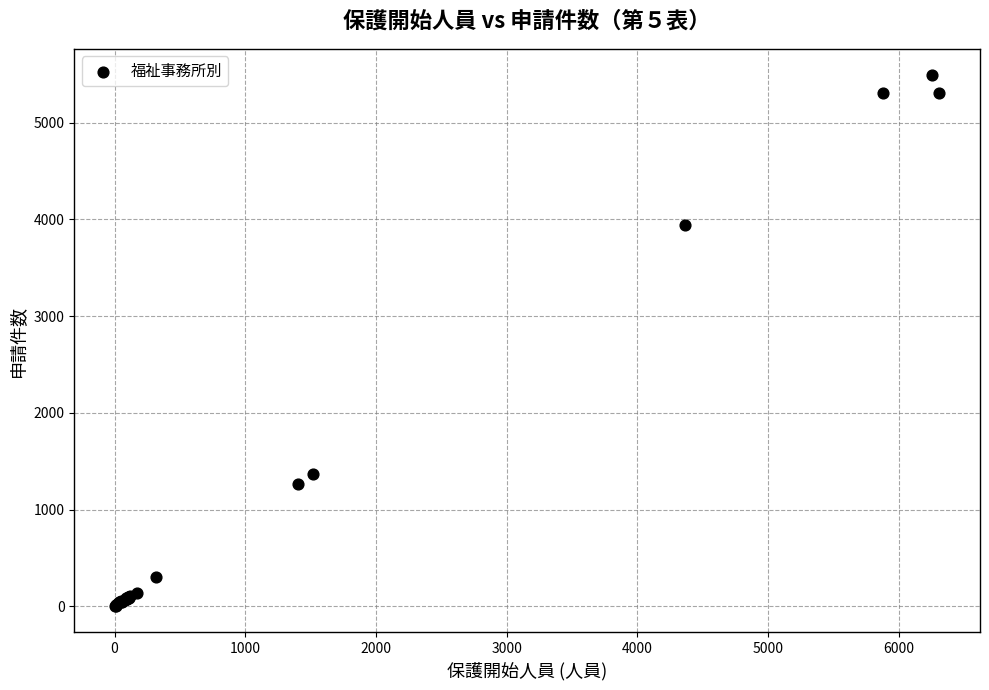

What Y value in the scatter plot is closest to 2747?

3937